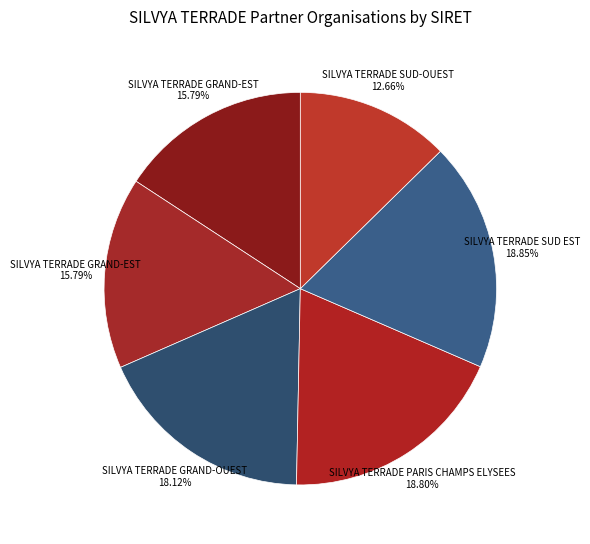

How many slices are in this pie chart?

6